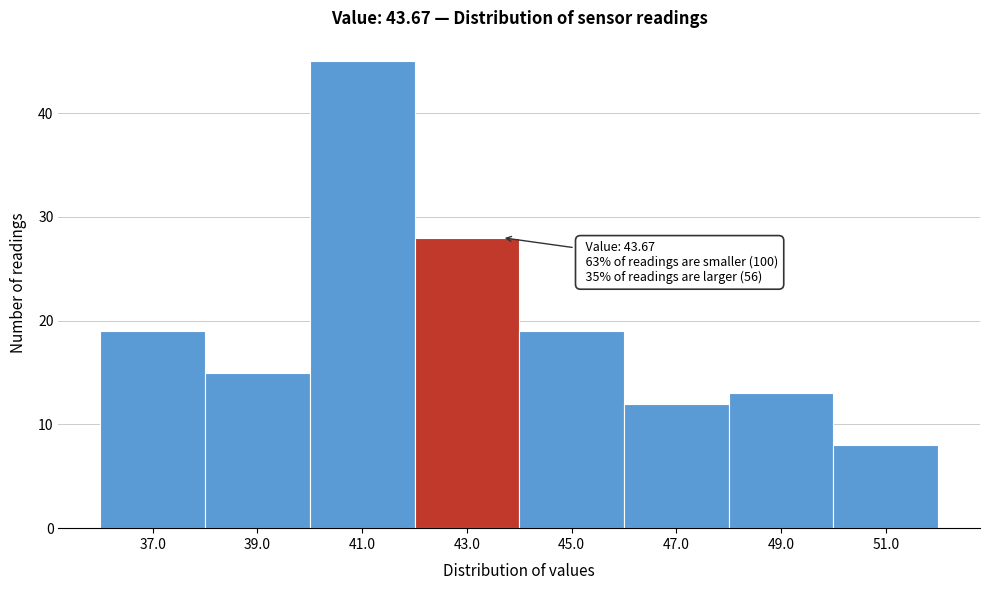

Over which range of the x-axis is the bar tallest?

40 to 42